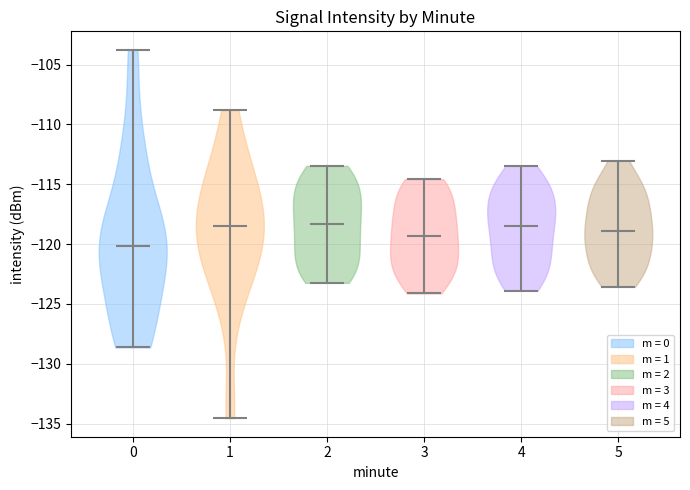

Reading left to right, read every violin against the y-axis: where its median line is, and the lowest and highest points it reaches. The values are not printed on the chart, so give them approximately, as read against the axis.

0: median line -120.0, lowest point -128.5, highest point -104.0
1: median line -118.5, lowest point -134.5, highest point -109.0
2: median line -118.5, lowest point -123.0, highest point -113.5
3: median line -119.5, lowest point -124.0, highest point -114.5
4: median line -118.5, lowest point -124.0, highest point -113.5
5: median line -119.0, lowest point -123.5, highest point -113.0